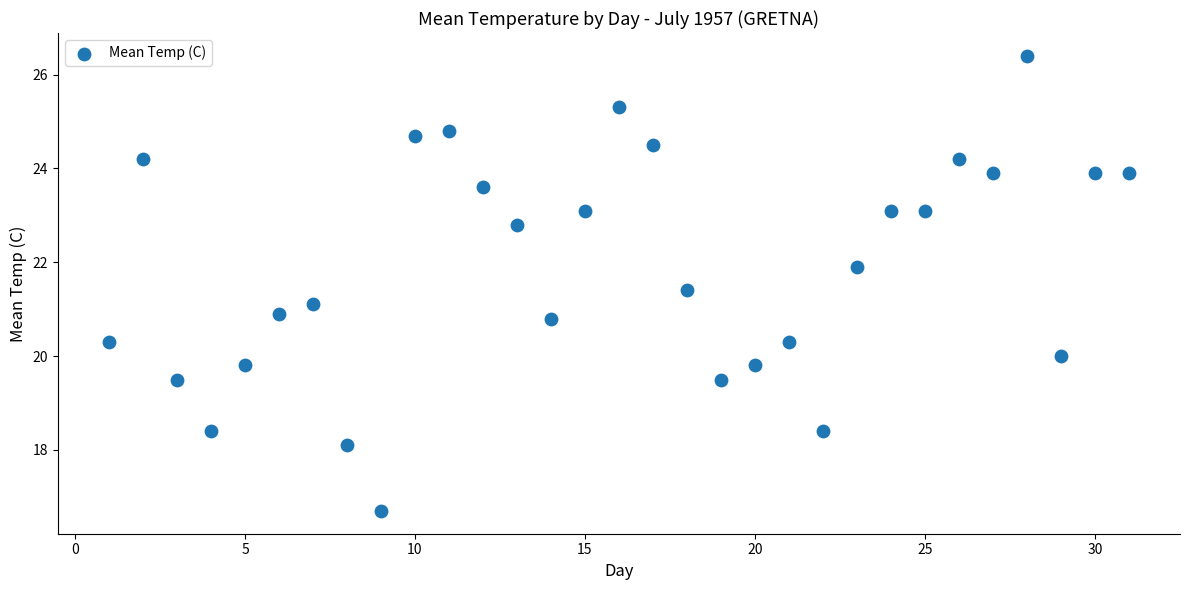

What is the range of Y values (max minus min)?

9.7